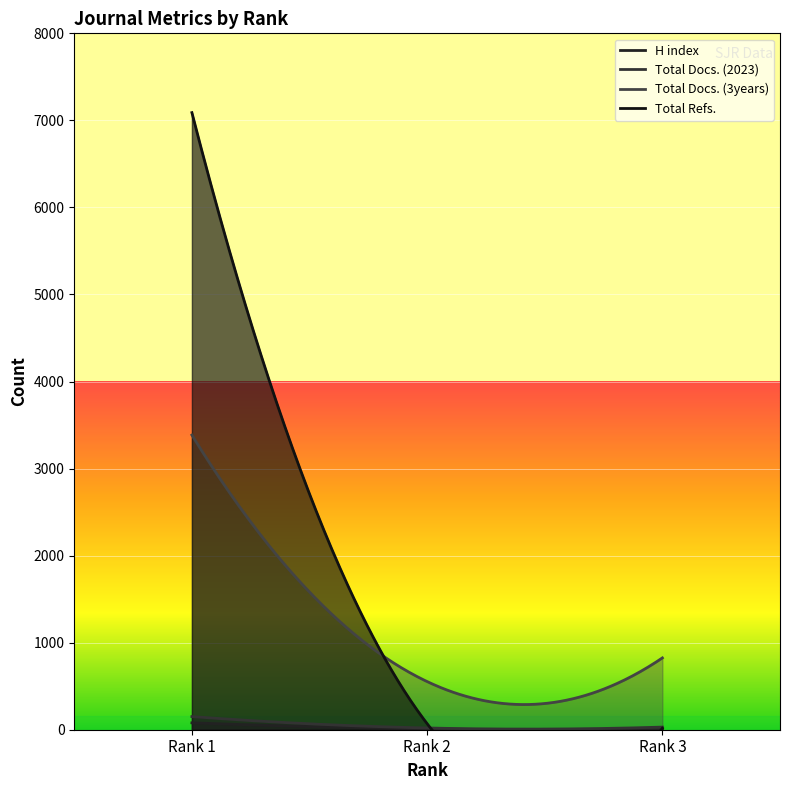

What is the difference between the maximum and minimum values in the Total Docs. (2023) series?

144.0